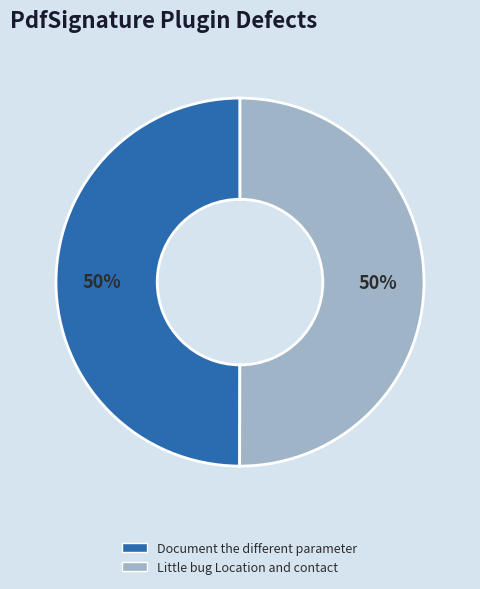

What is the ratio of the value at Document the different parameter to the value at Little bug Location and contact?

1.0